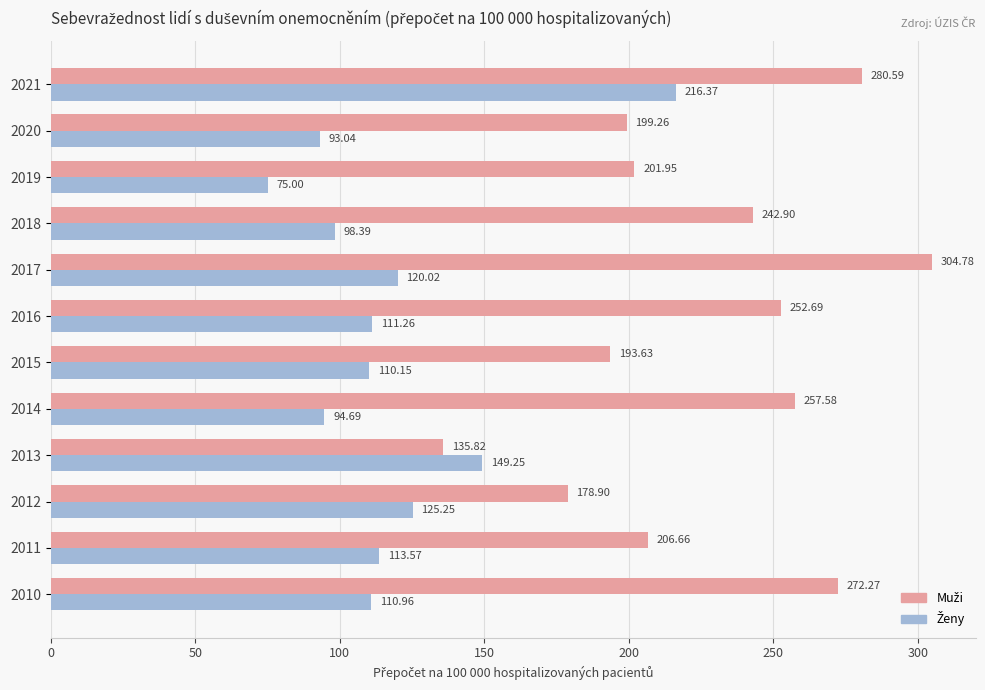

At which category is the sum across all series the highest?

2021